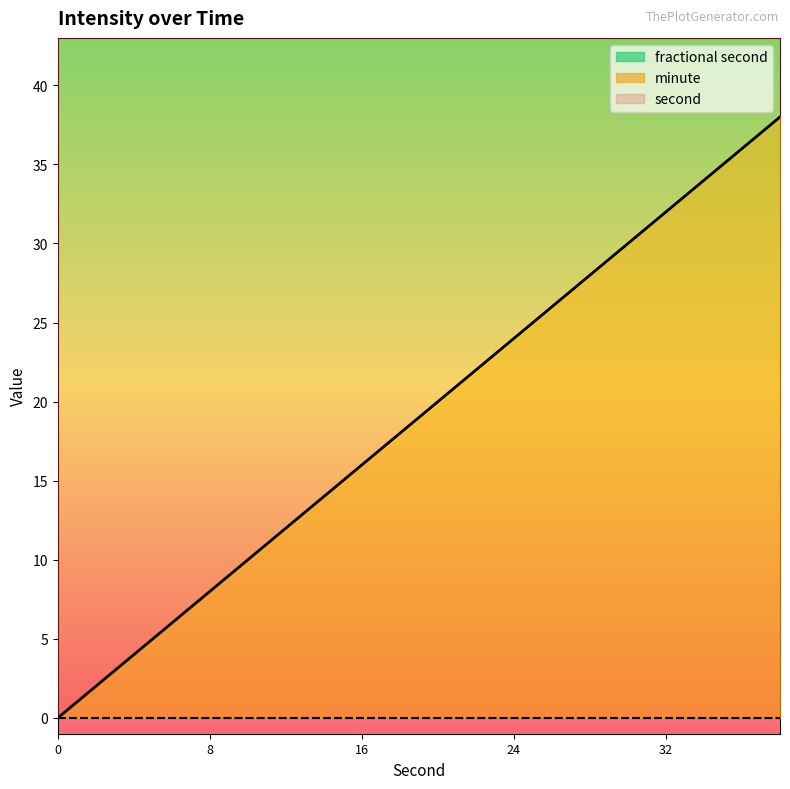

True or false: minute has more than 0 points higher than both neighbors.

False